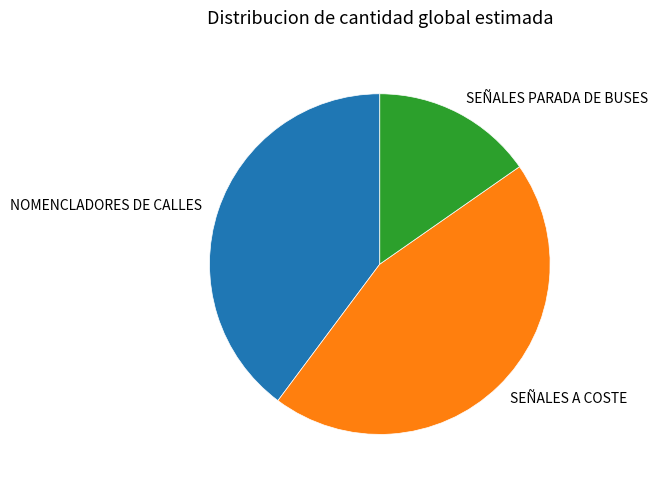

Which slice is the smallest?

SEÑALES PARADA DE BUSES